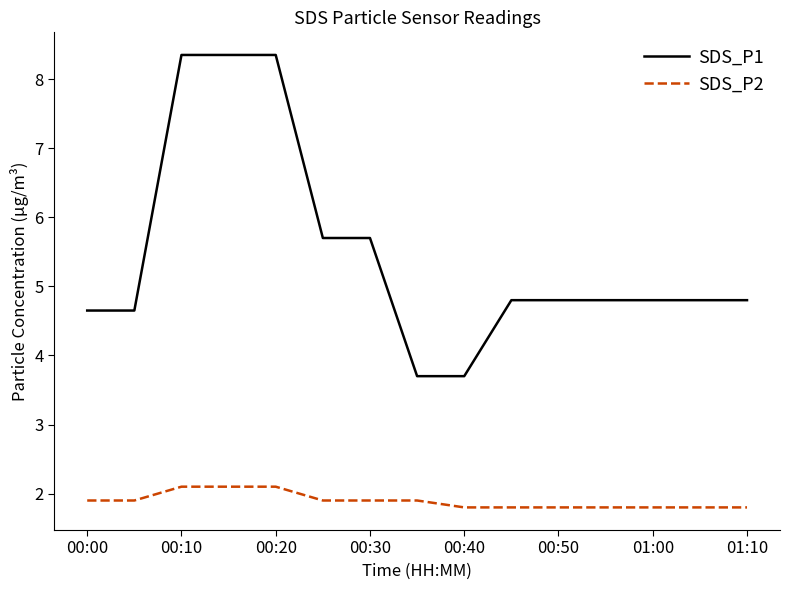

What is the sum of all SDS_P2 values?

28.4